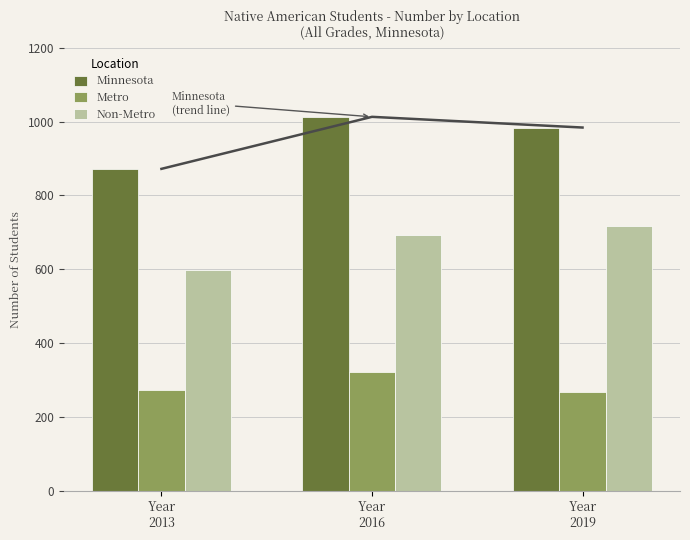

The value of Non-Metro at Year
2016 is 360. True or false?

False